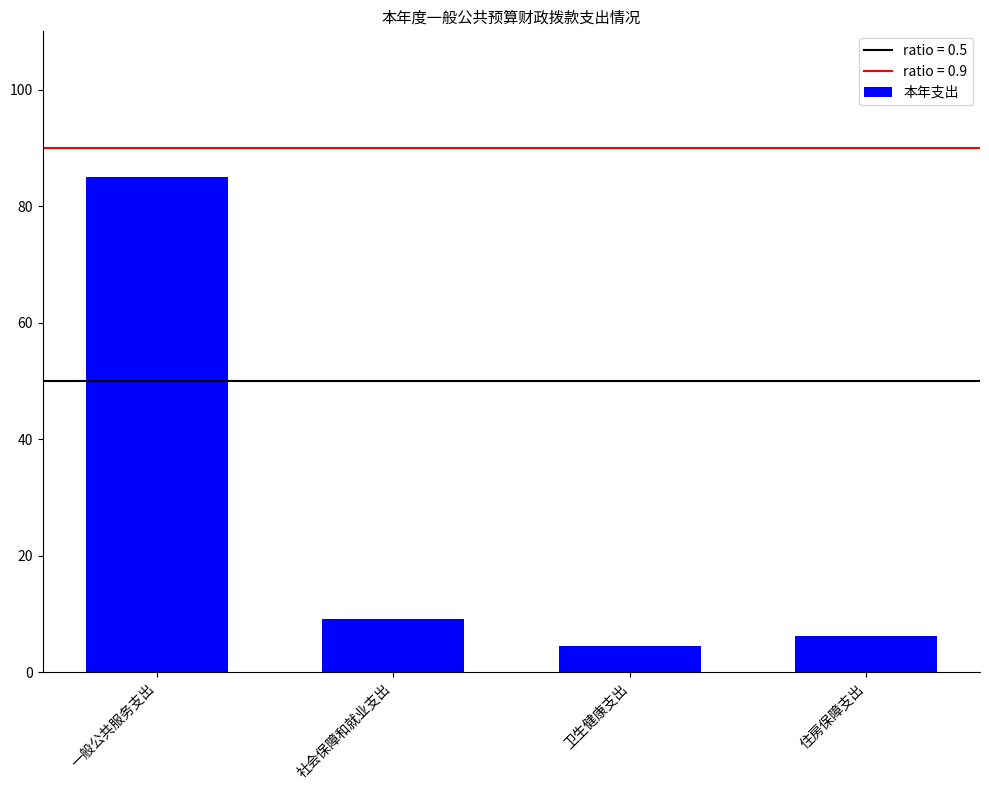

Which category has the highest value across all series?

一般公共服务支出